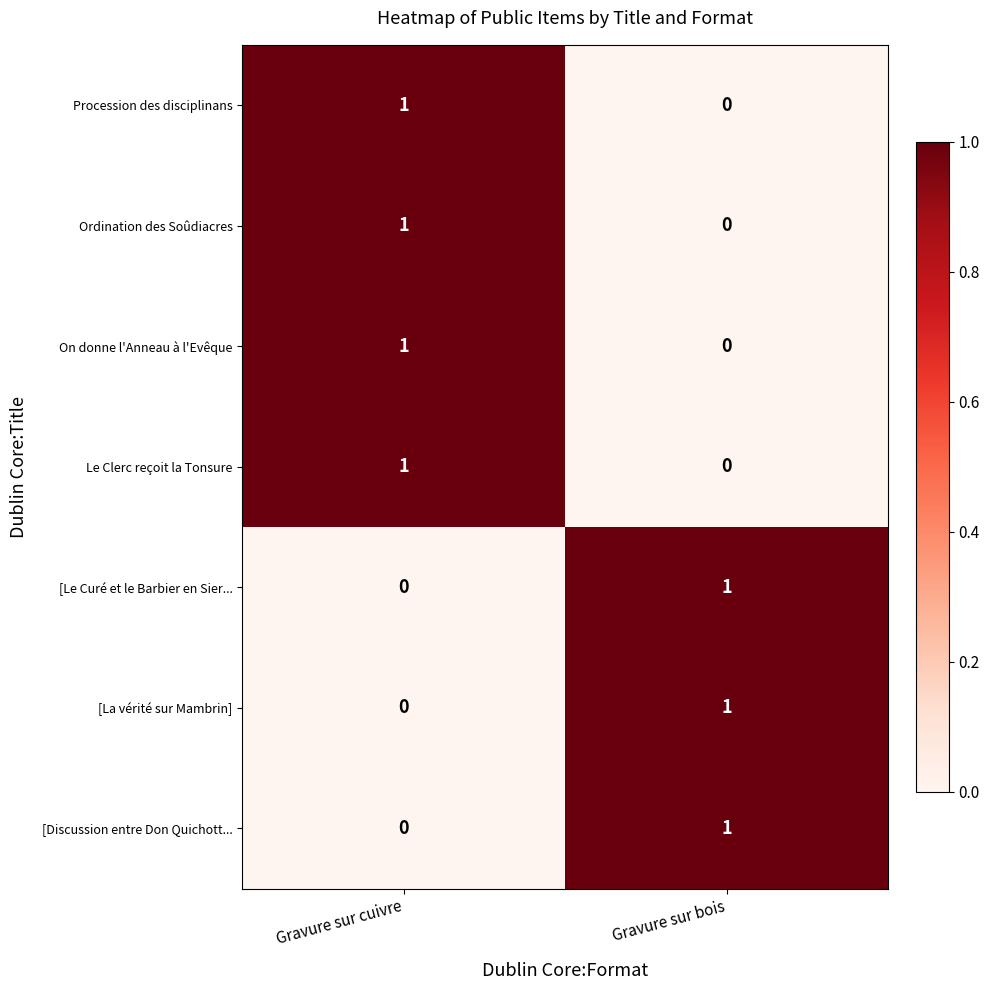

Rank the categories by [Le Curé et le Barbier en Sier... value from lowest to highest.

Gravure sur cuivre, Gravure sur bois